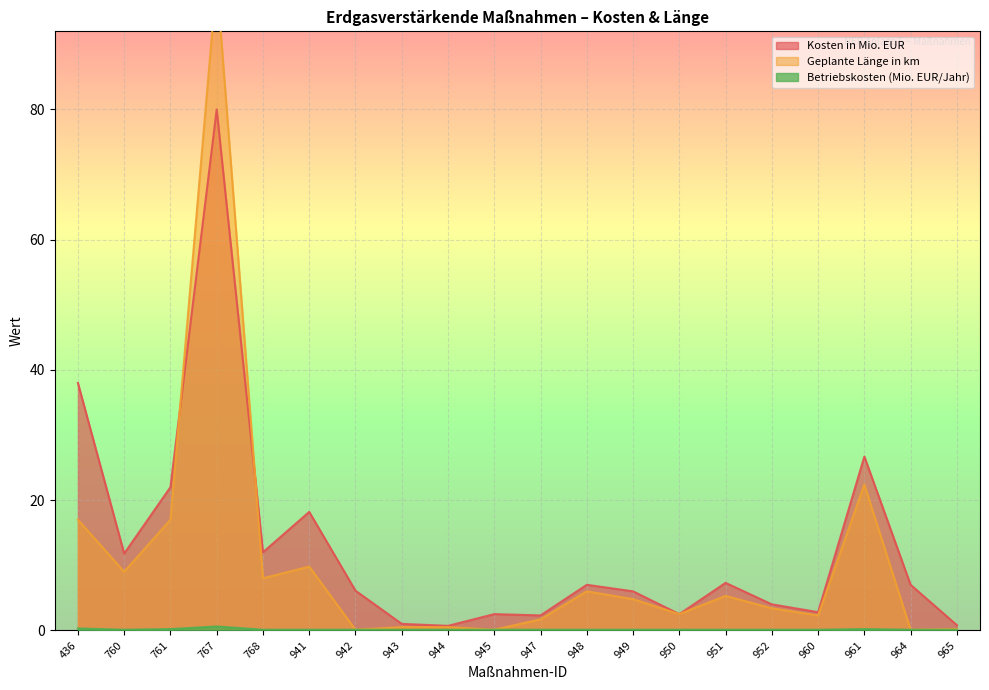

At which category is the sum across all series the highest?

767